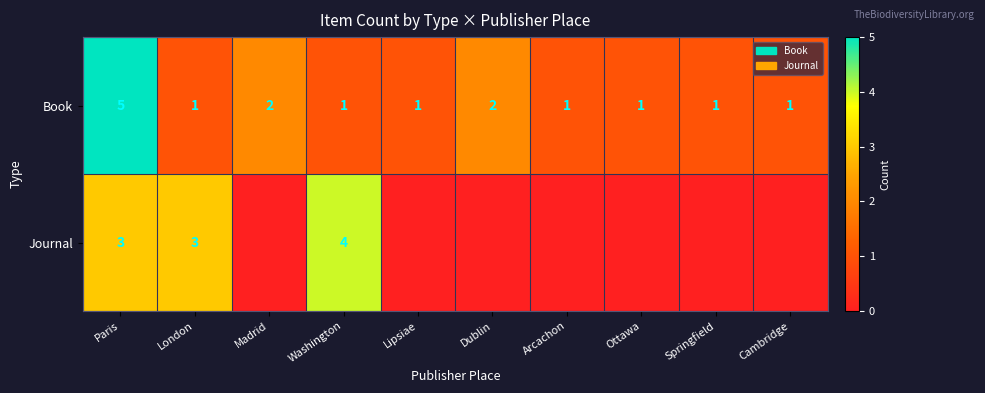

What is the difference between the maximum and minimum values in the Book series?

4